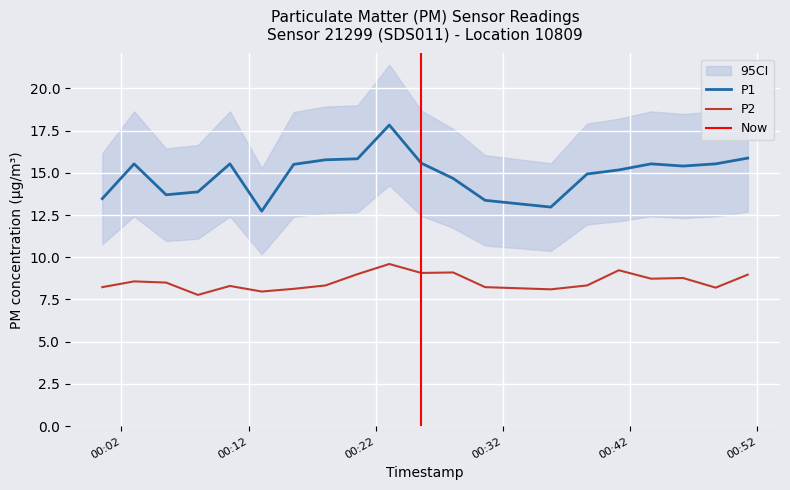

What is the total value across all series at 2023-01-25T00:15:33?

23.6